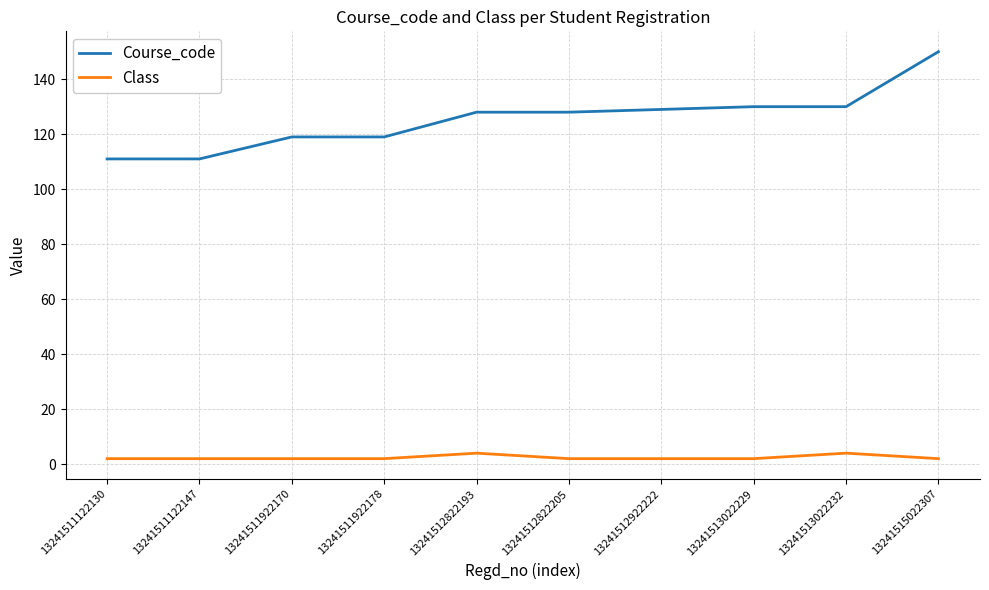

What is the spread (max minus min) of values at 13241512822193?

124